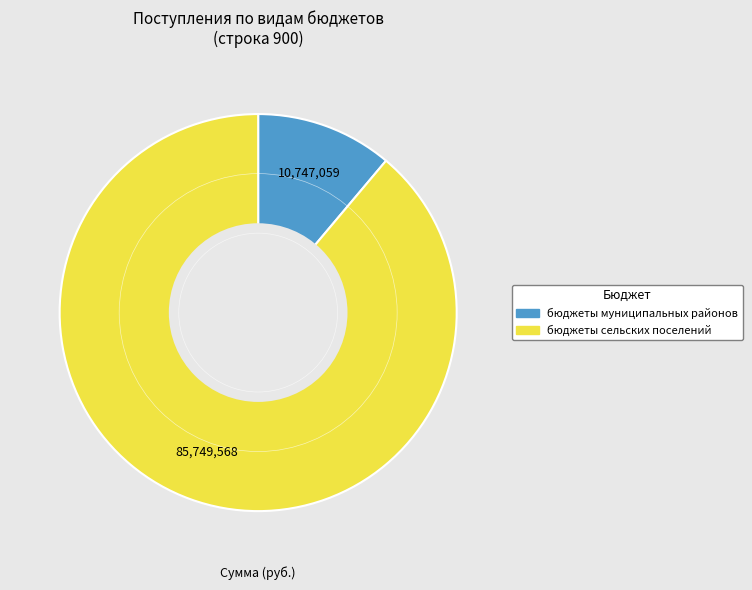

Does бюджеты муниципальных районов represent more than half of the total?

No